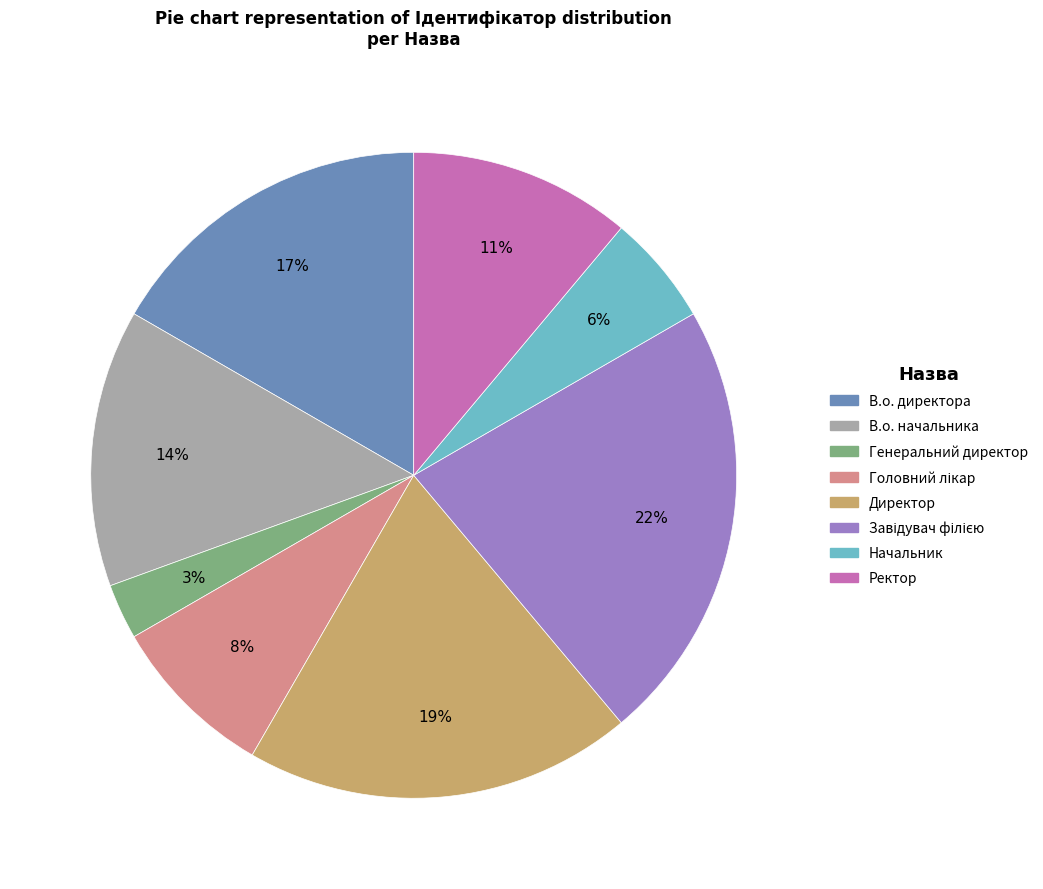

Which category has the smallest portion of the pie?

Генеральний директор